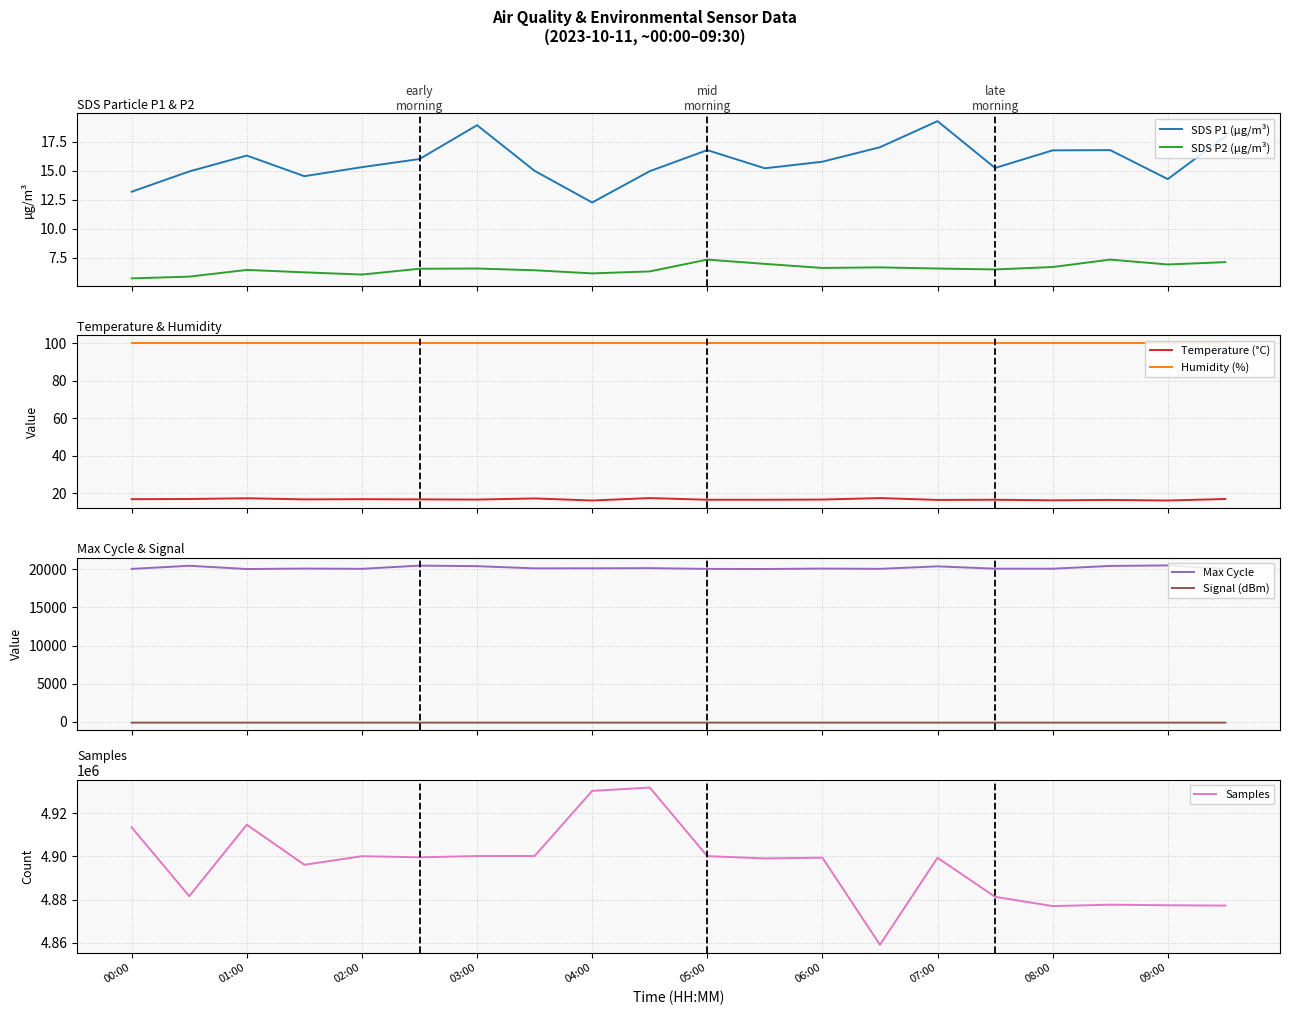

Does the chart have visible grid lines?

Yes